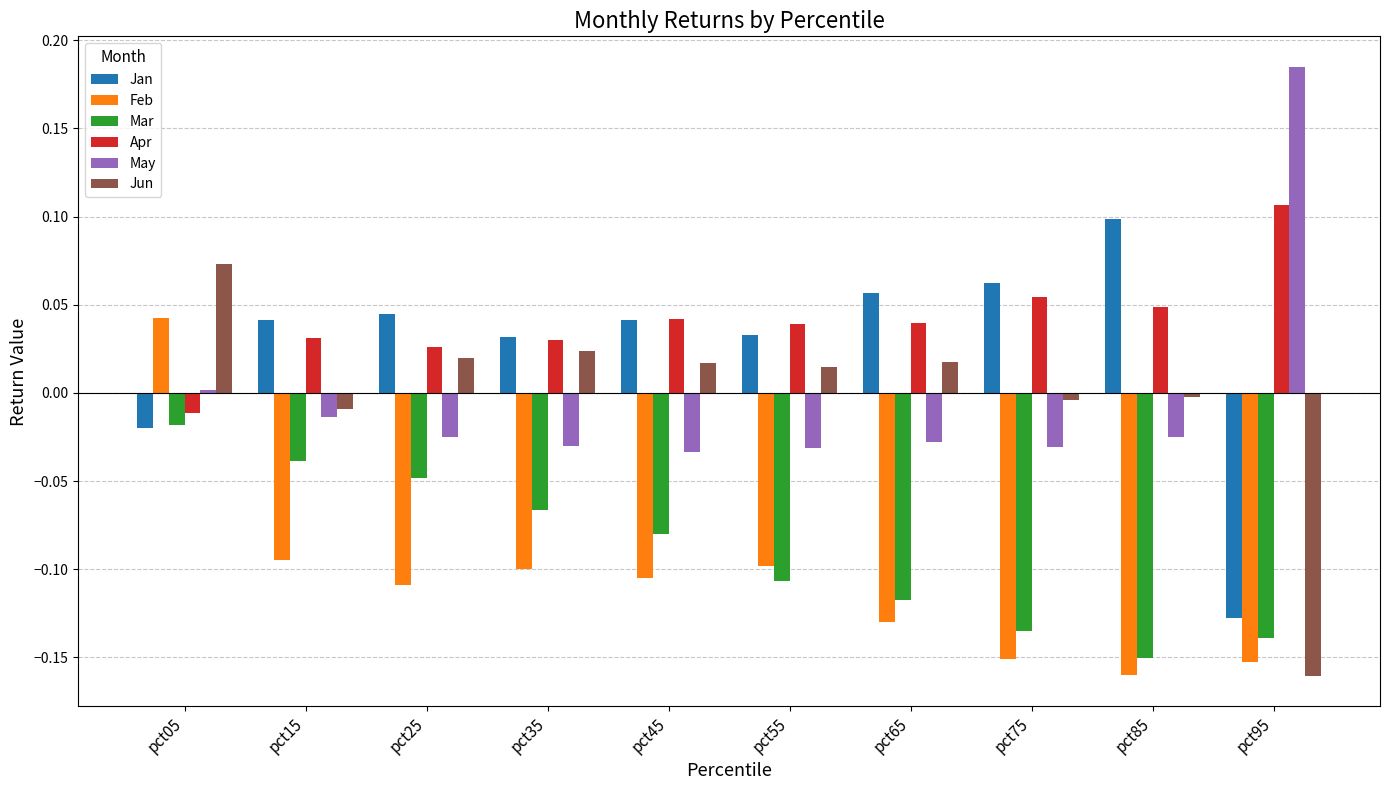

At which category is the sum across all series the highest?

pct05